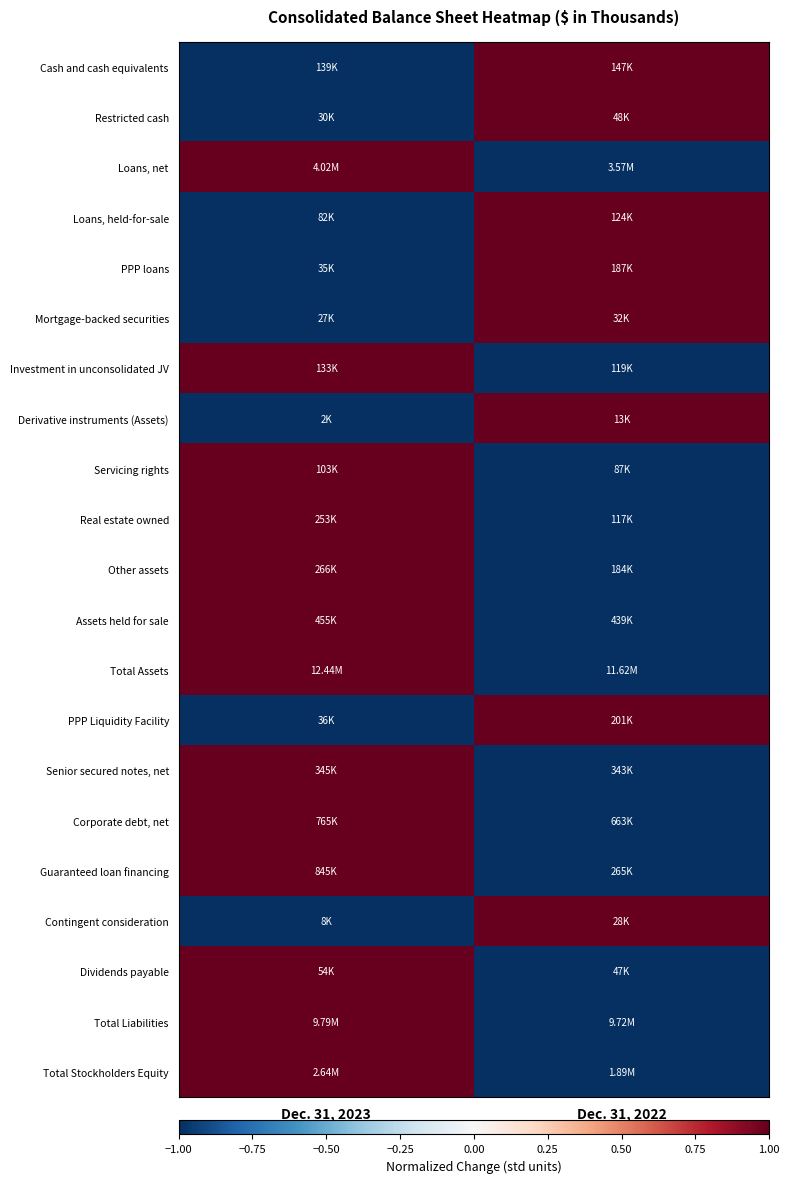

Rank the series by their maximum value, from lowest to highest.

Cash and cash equivalents, Restricted cash, Loans, net, Loans, held-for-sale, PPP loans, Mortgage-backed securities, Investment in unconsolidated JV, Derivative instruments (Assets), Servicing rights, Real estate owned, Other assets, Assets held for sale, Total Assets, PPP Liquidity Facility, Senior secured notes, net, Corporate debt, net, Guaranteed loan financing, Contingent consideration, Dividends payable, Total Liabilities, Total Stockholders Equity